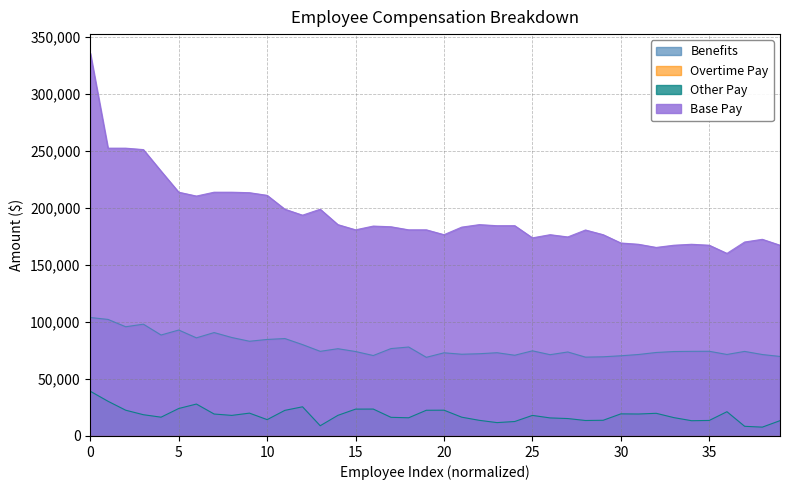

What is the sum of all Other Pay values?

734121.8